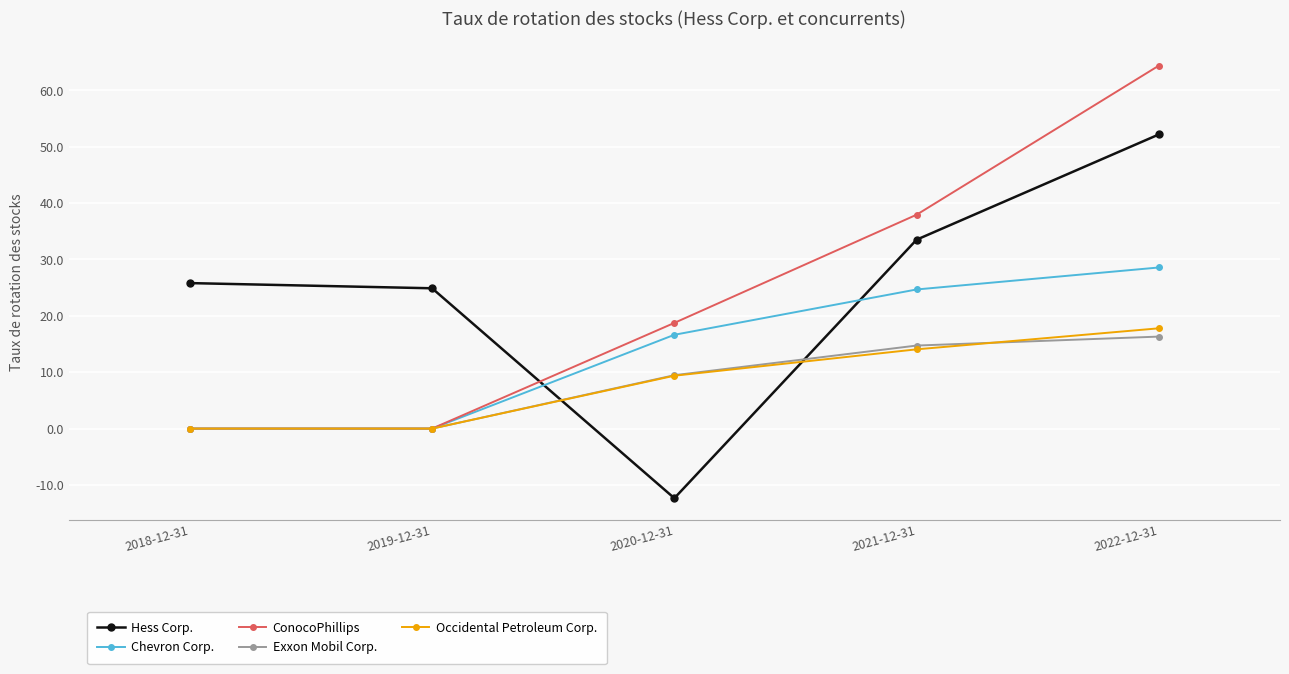

At which label is Hess Corp. closest to 19?

2019-12-31